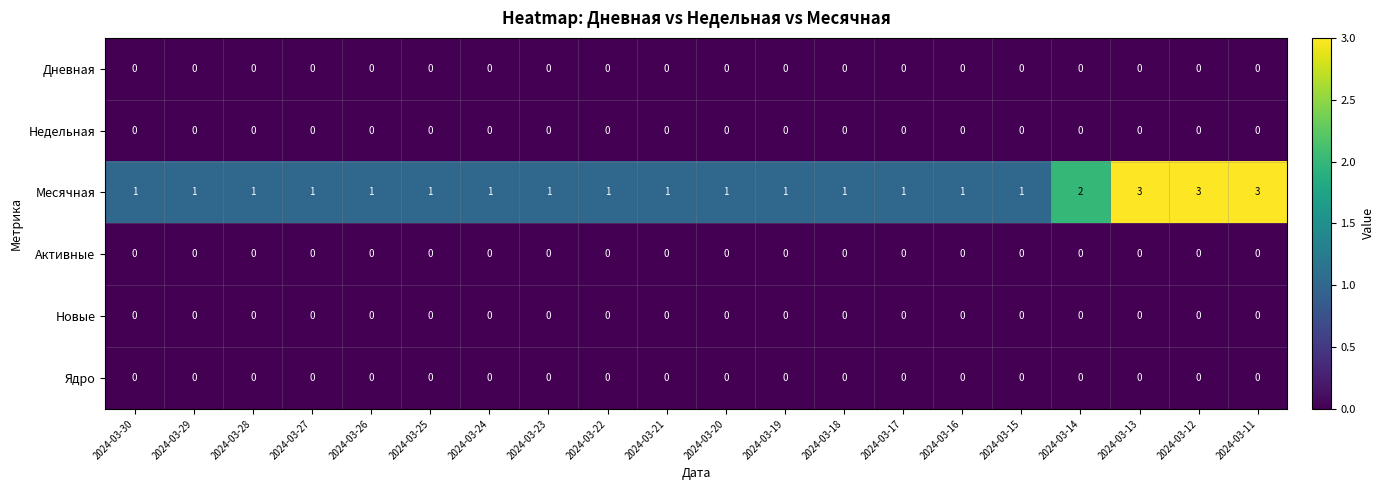

Count the number of data series in this chart.

6